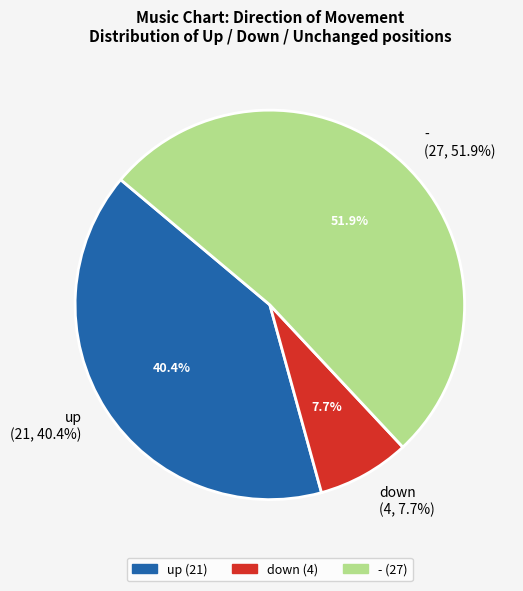

To the nearest percent, what percentage of the pie is -?

52%